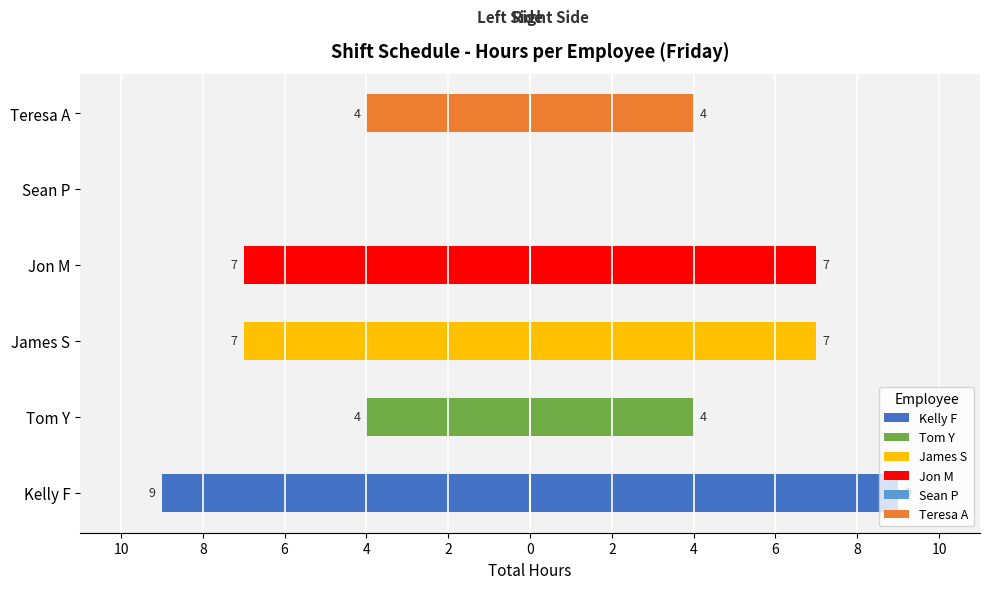

What is the sum of all values?

-31